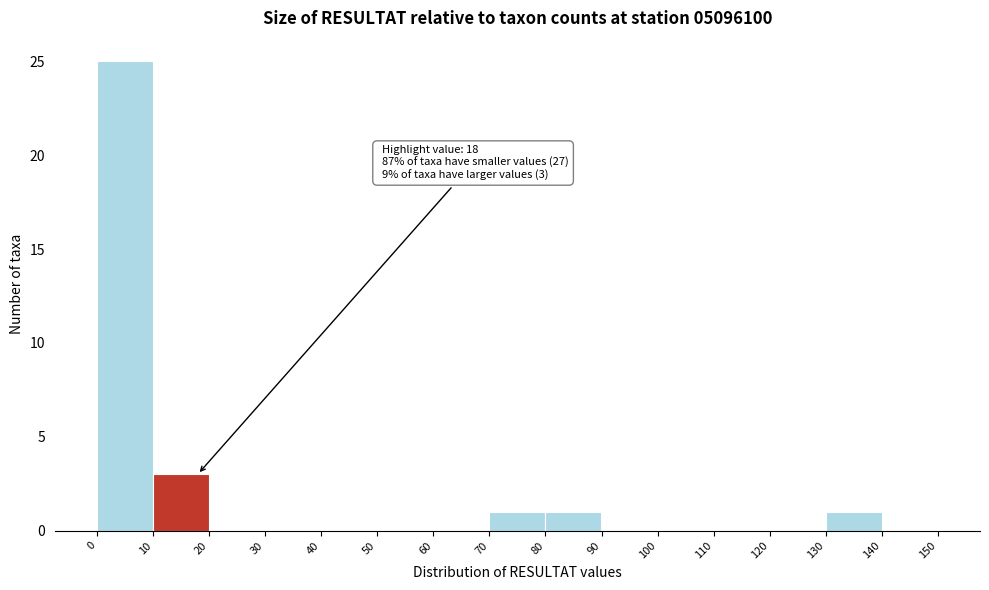

Which range on the x-axis has the tallest bar?

0 to 10